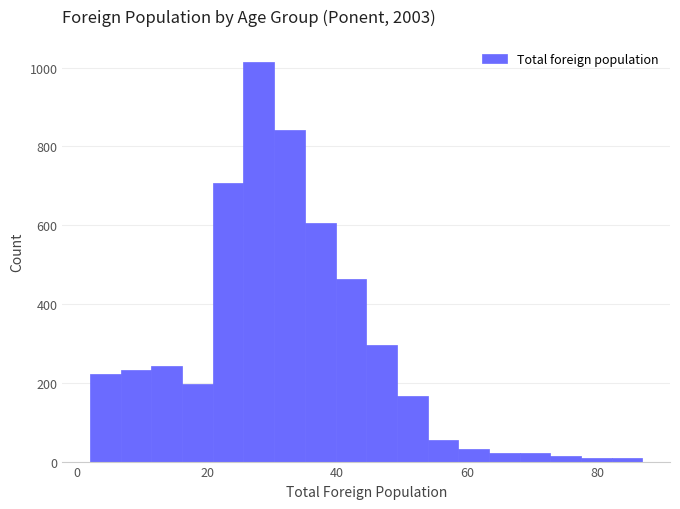

Read against the x-axis, roughly where is the centre of the tallest bar?

28